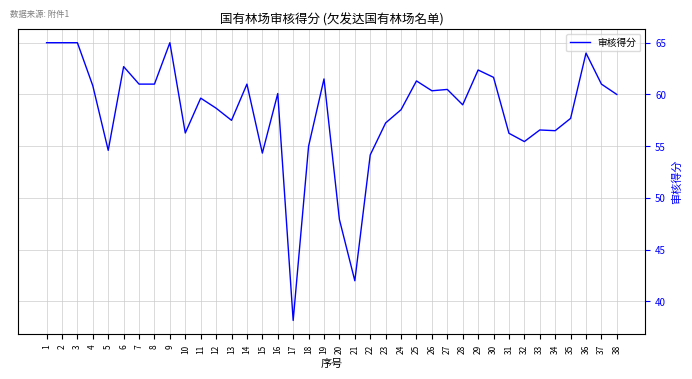

What is the change in value from 30 to 33?

-5.1